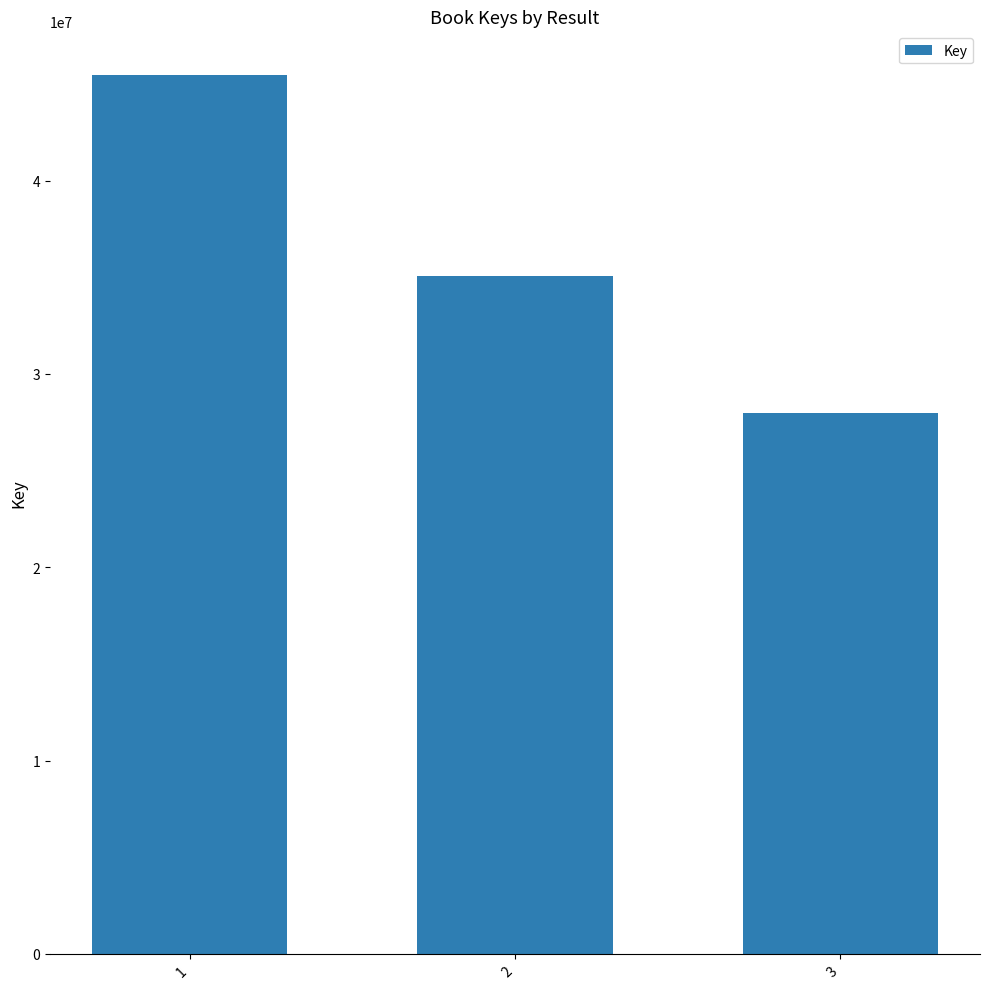

Reading left to right, transcribe all the data shown in this chart.

45445656	35057882	27998228